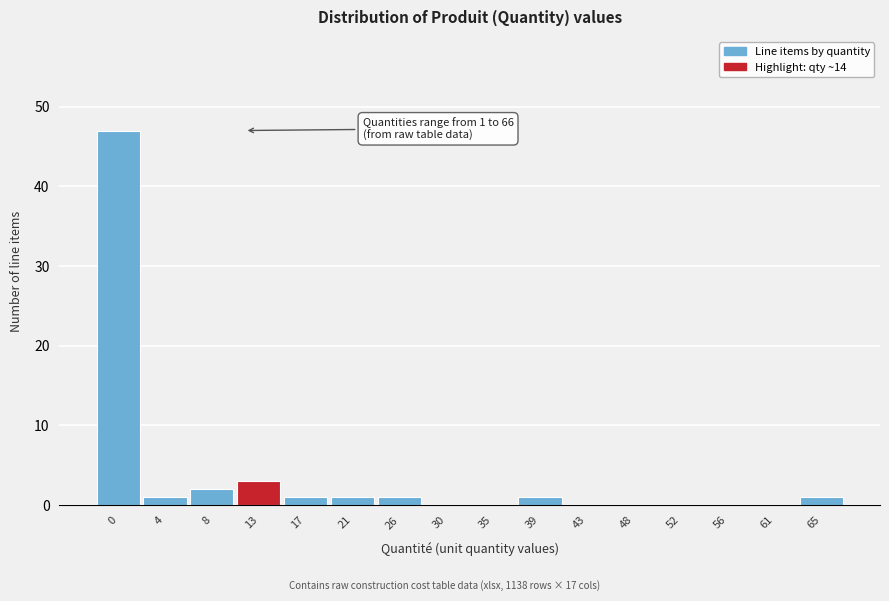

Reading left to right, list all the values displayed in this chart.

0=47	4=1	8=2	13=3	17=1	21=1	26=1	30=0	35=0	39=1	43=0	48=0	52=0	56=0	61=0	65=1